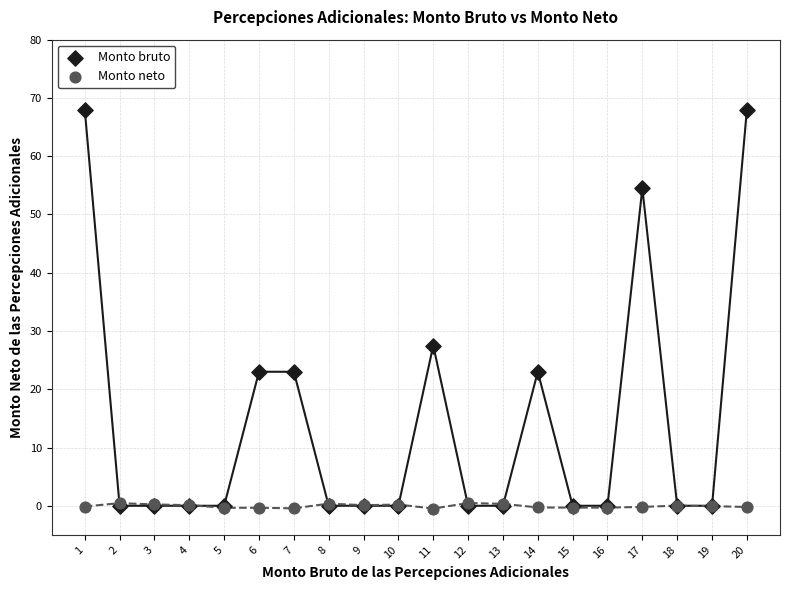

Across all series, what Y value is closest to 33?

27.5